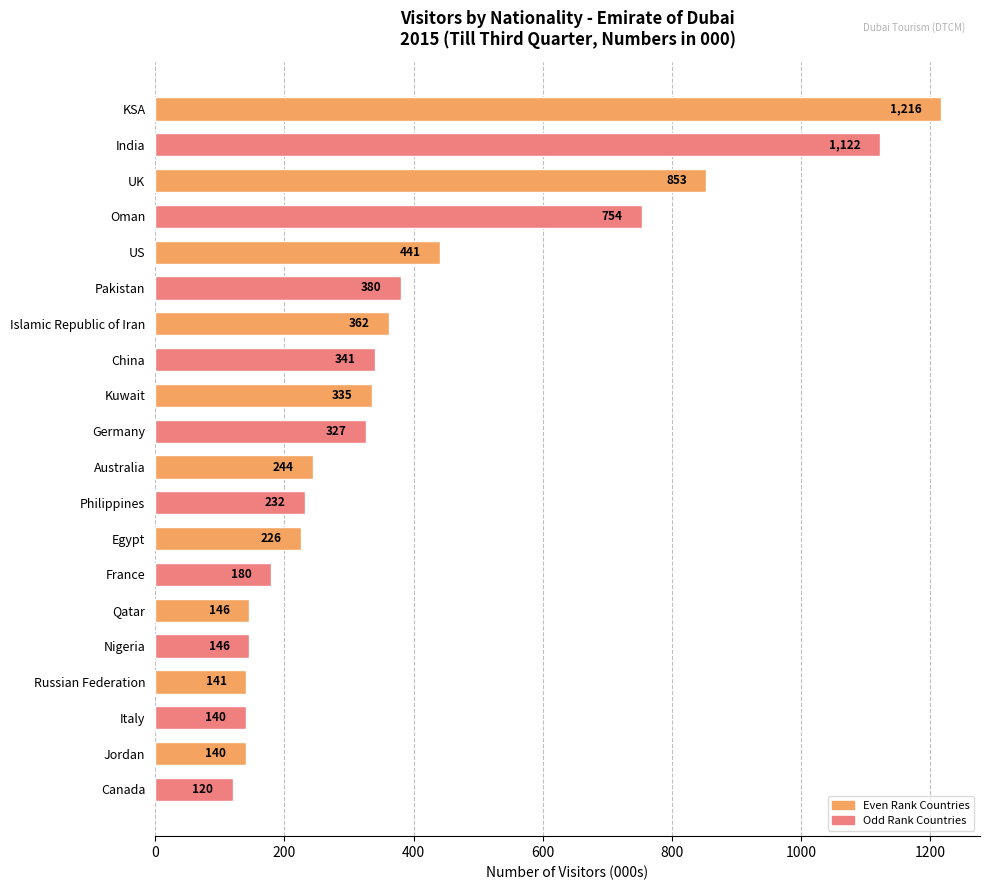

What is the label of the 14th bar from the top?

France